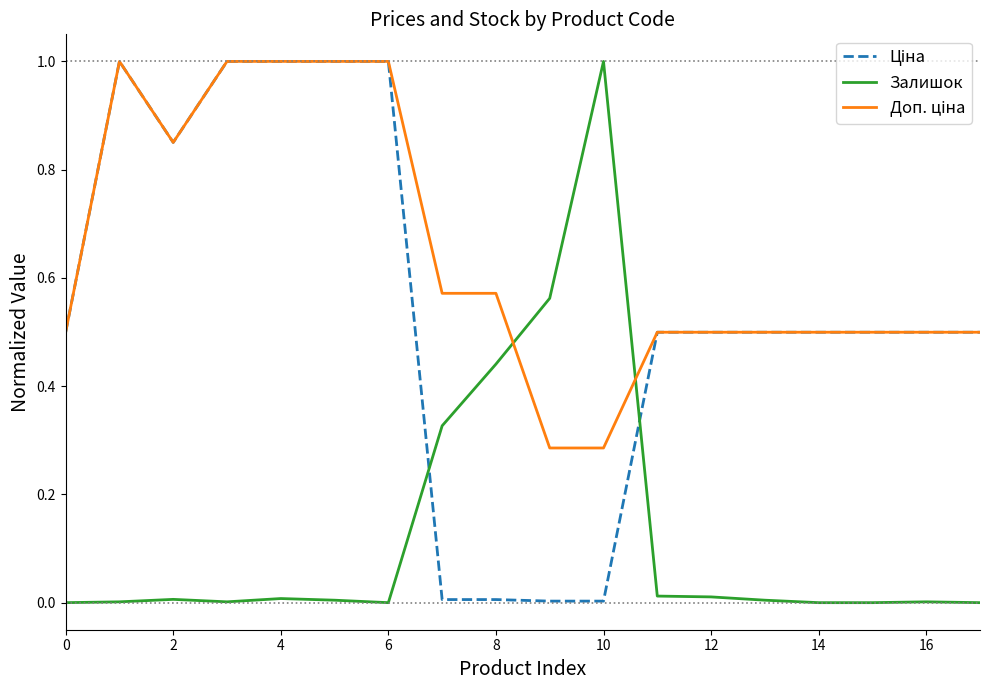

What is the greatest value displayed?

1.0